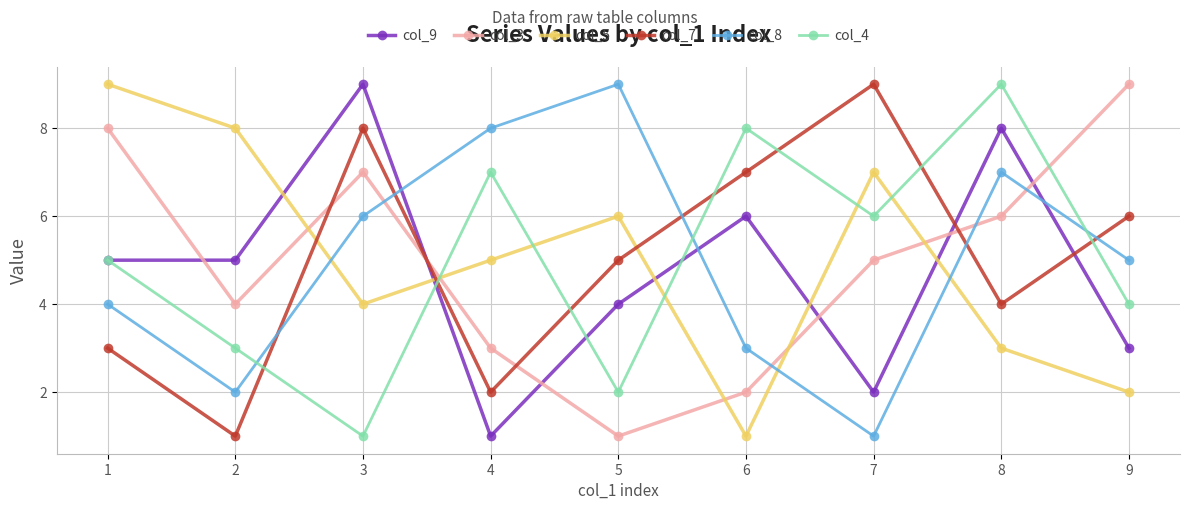

What is the difference between the highest and lowest values at 8?

6